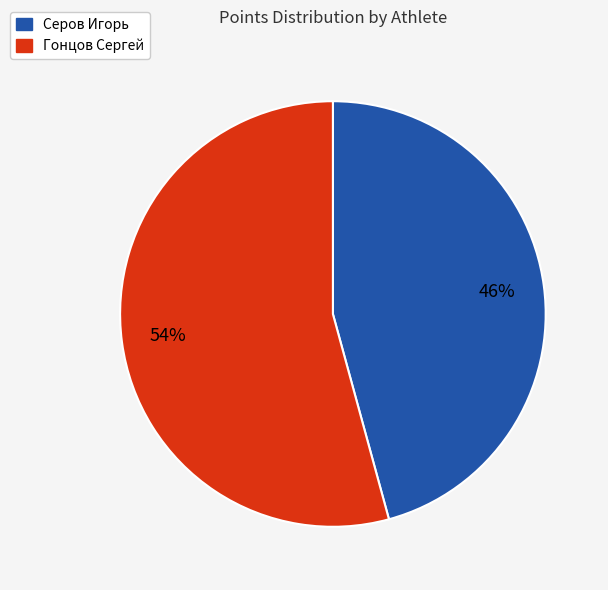

Count the number of slices in the pie.

2